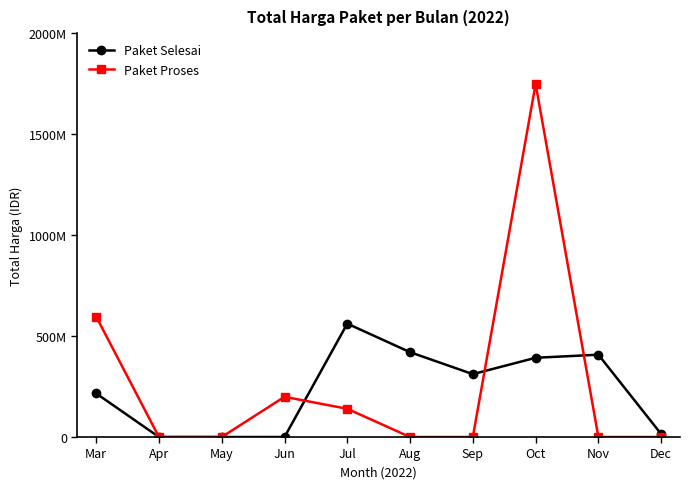

What are all the series names shown in the legend?

Paket Selesai, Paket Proses